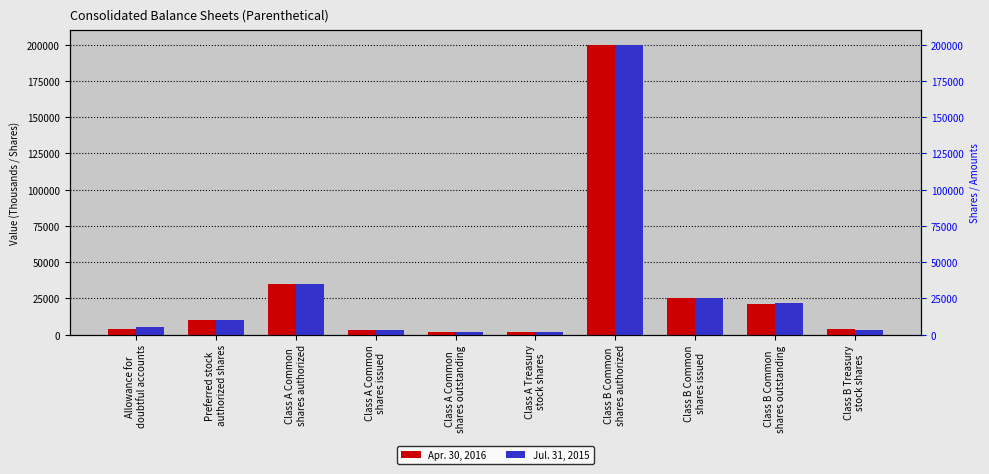

Is the value of Jul. 31, 2015 at Class B Treasury
stock shares greater than the value of Apr. 30, 2016 at Allowance for
doubtful accounts?

No